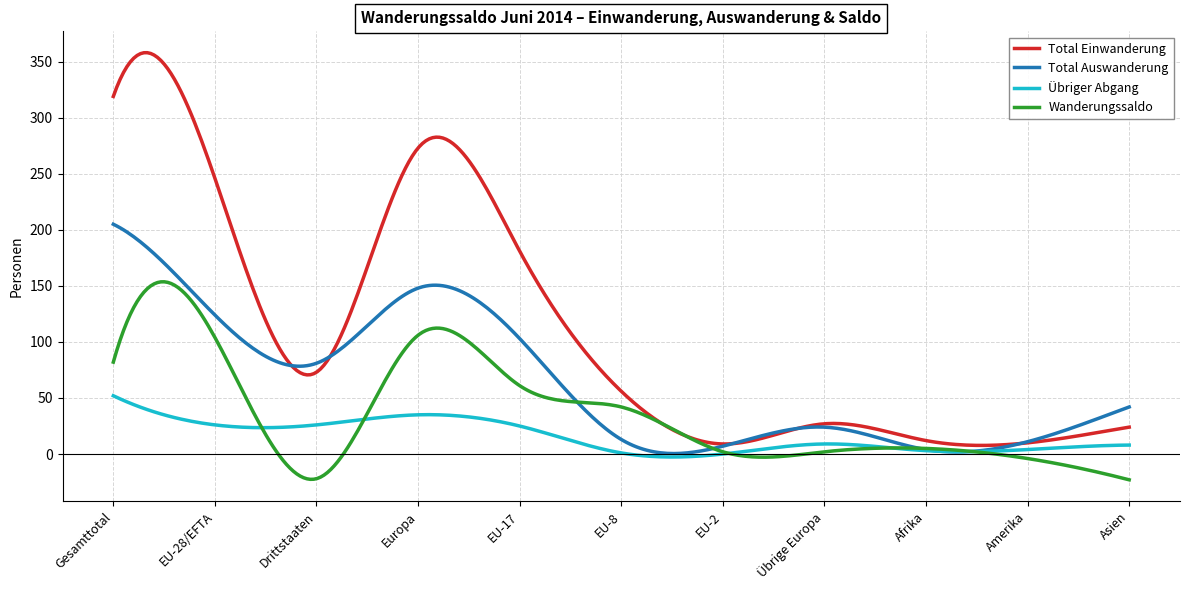

Which series has the largest range (max minus min)?

Total Einwanderung